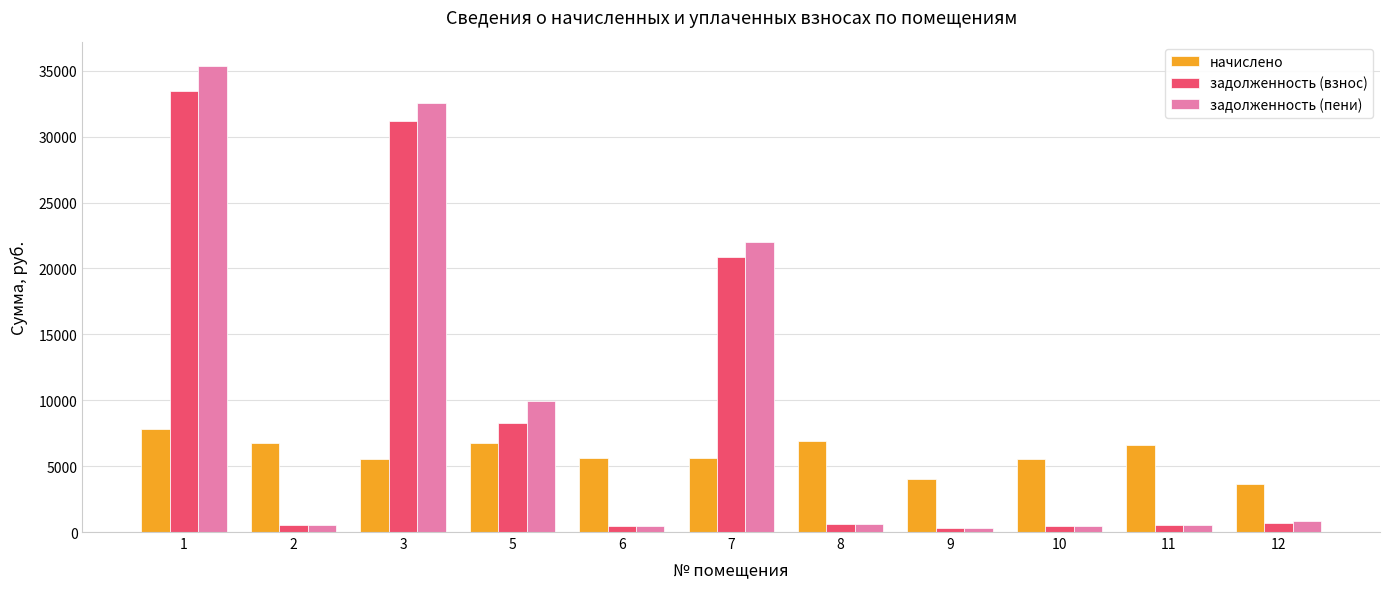

Which series has the widest spread of values?

задолженность (пени)